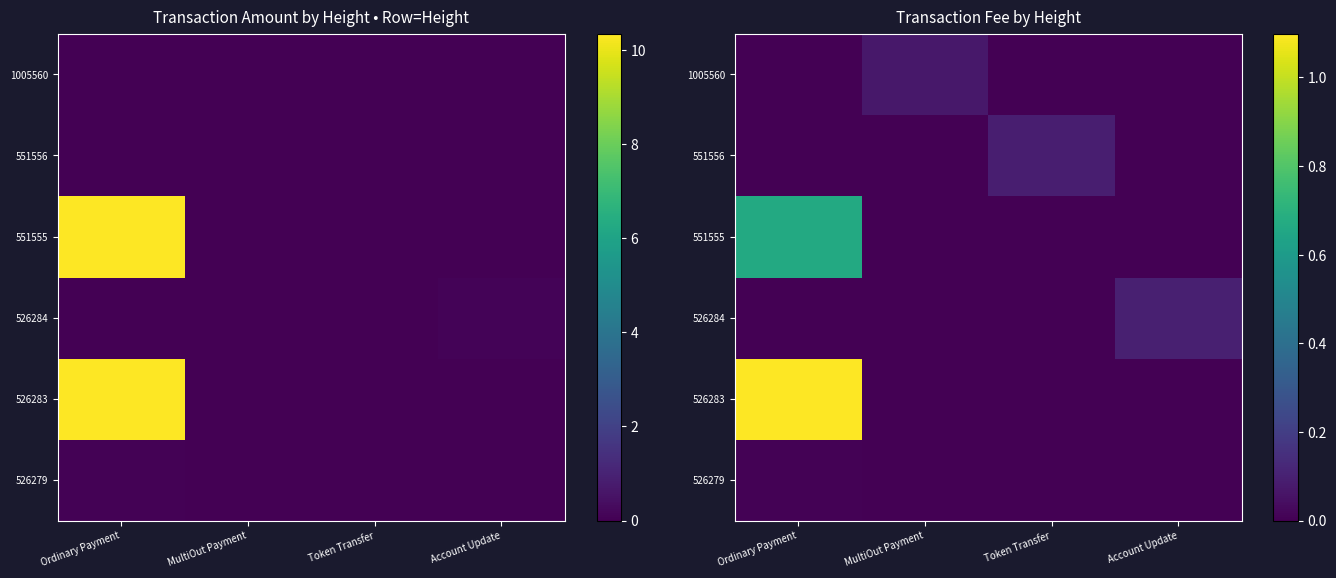

What is the sum of all 526284 values?

0.1